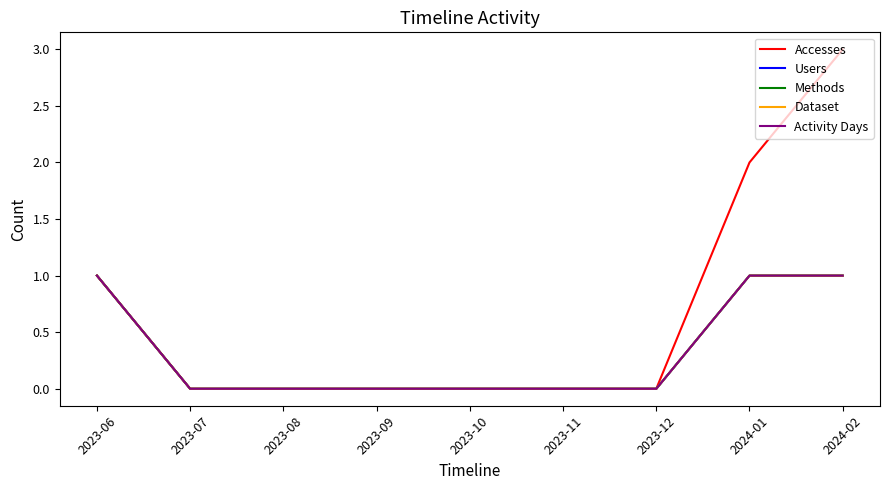

Reading left to right, list all the values displayed in this chart.

Accesses: 1	0	0	0	0	0	0	2	3
Users: 1	0	0	0	0	0	0	1	1
Methods: 1	0	0	0	0	0	0	1	1
Dataset: 1	0	0	0	0	0	0	1	1
Activity Days: 1	0	0	0	0	0	0	1	1